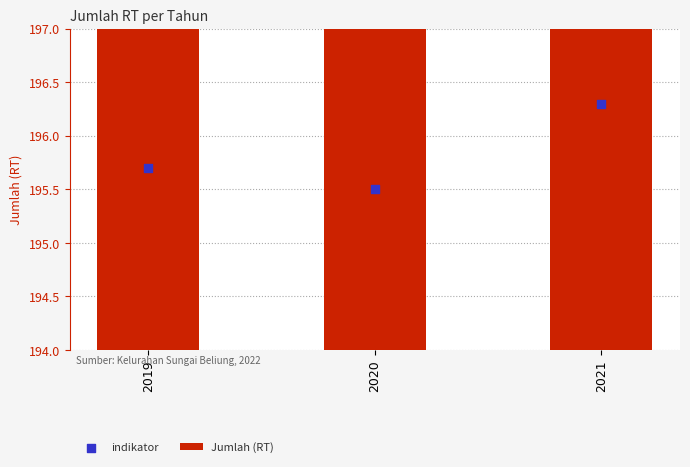

Is the value of indikator at 2021 greater than the value of Jumlah (RT) at 2021?

Yes